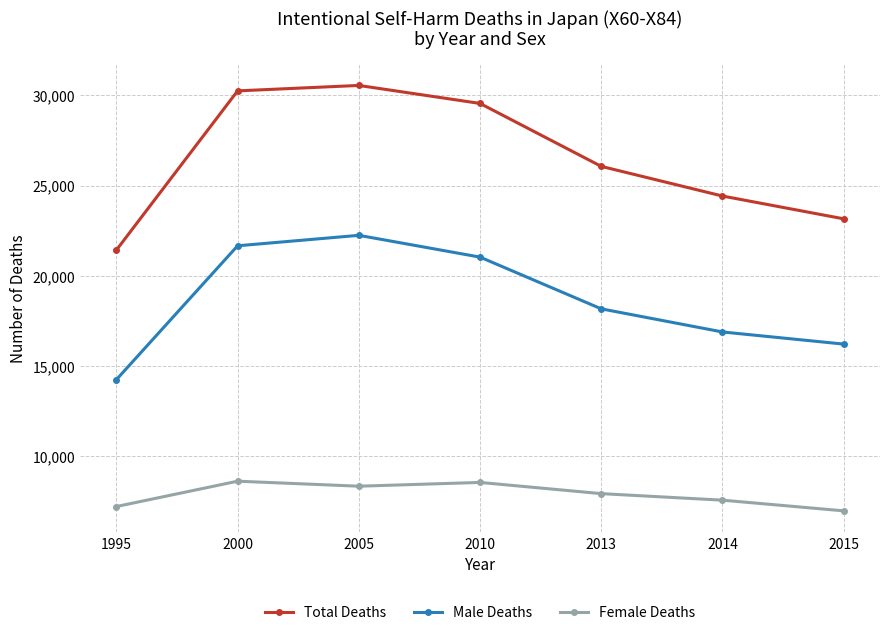

What is the sum of all Male Deaths values?

130386